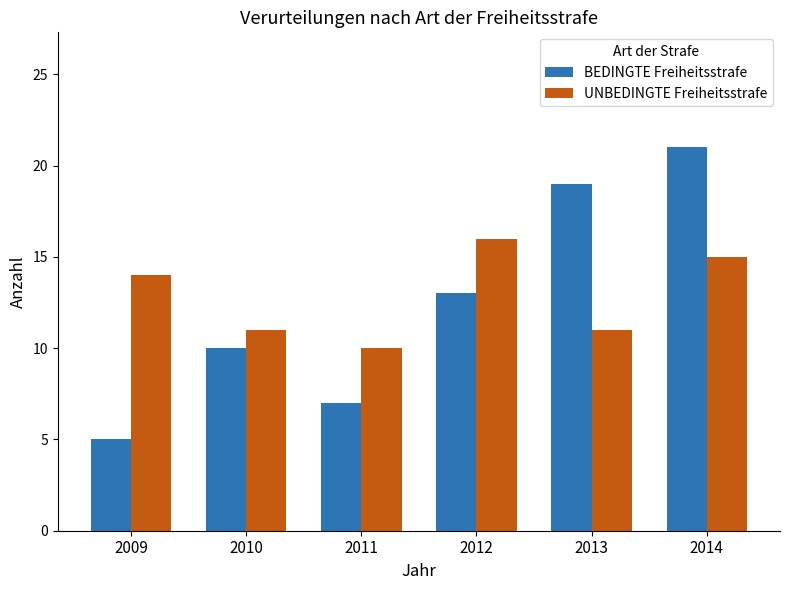

How many data points in UNBEDINGTE Freiheitsstrafe are less than 14?

3